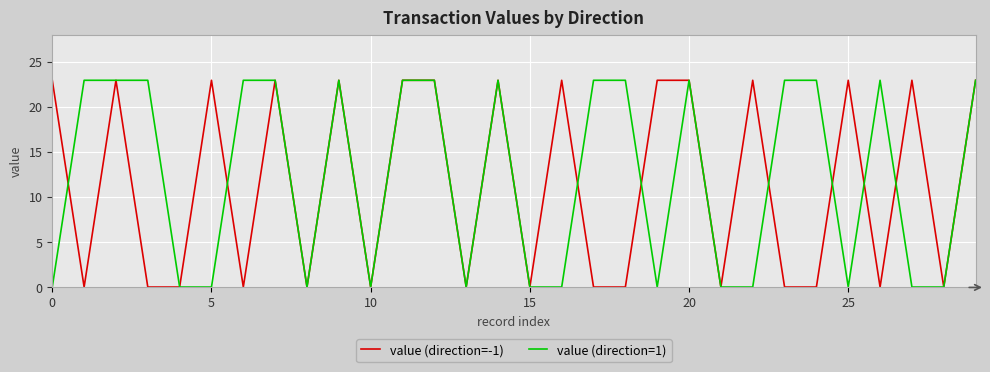

The value (direction=-1) series shows 23.0 at 25. True or false?

True